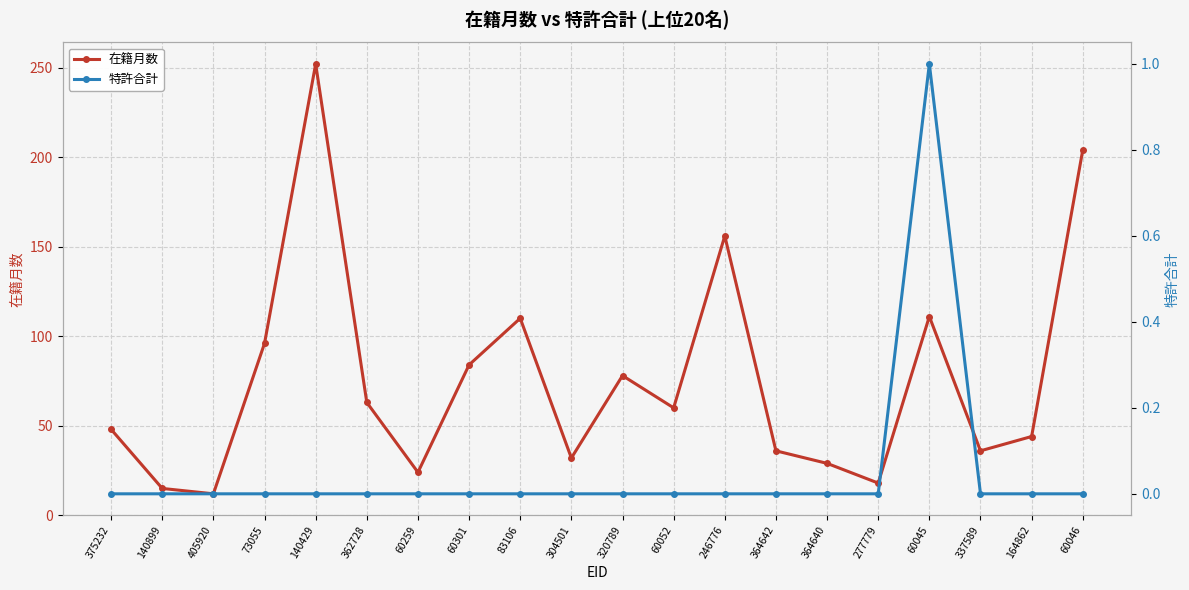

At how many categories does at least one series exceed 125?

3